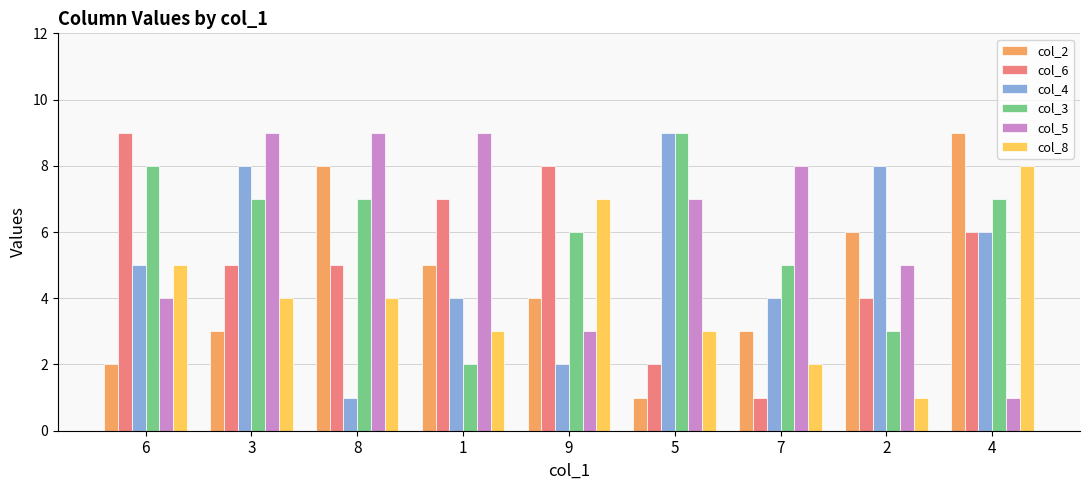

What is the highest value of the col_8 series?

8